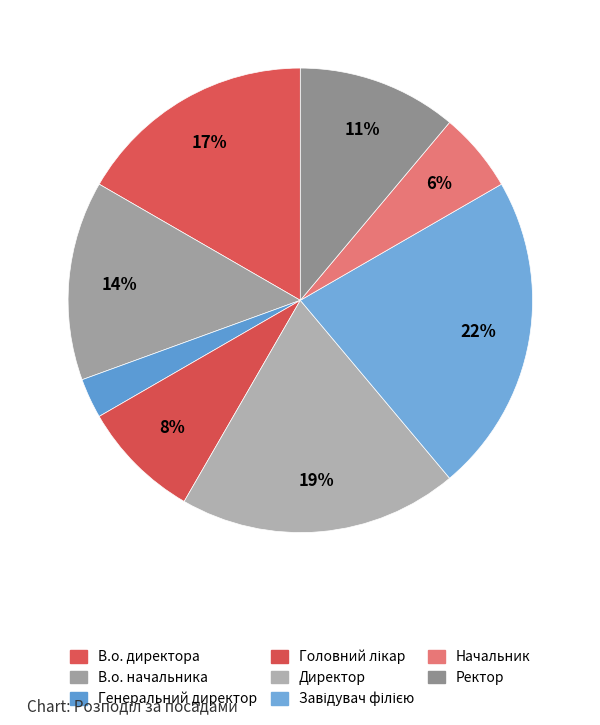

How many slices are in this pie chart?

8